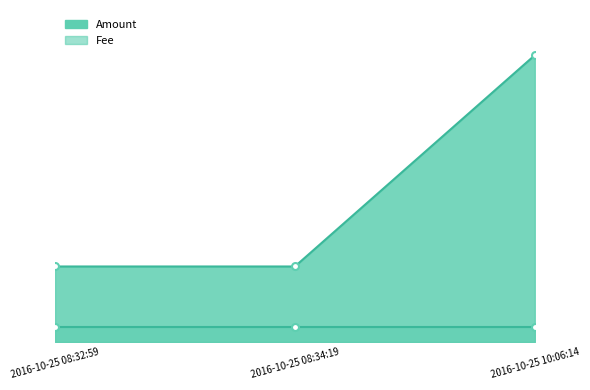

Reading right to left, list all the values displayed in this chart.

2016-10-25 10:06:14=19	2016-10-25 08:34:19=5	2016-10-25 08:32:59=5